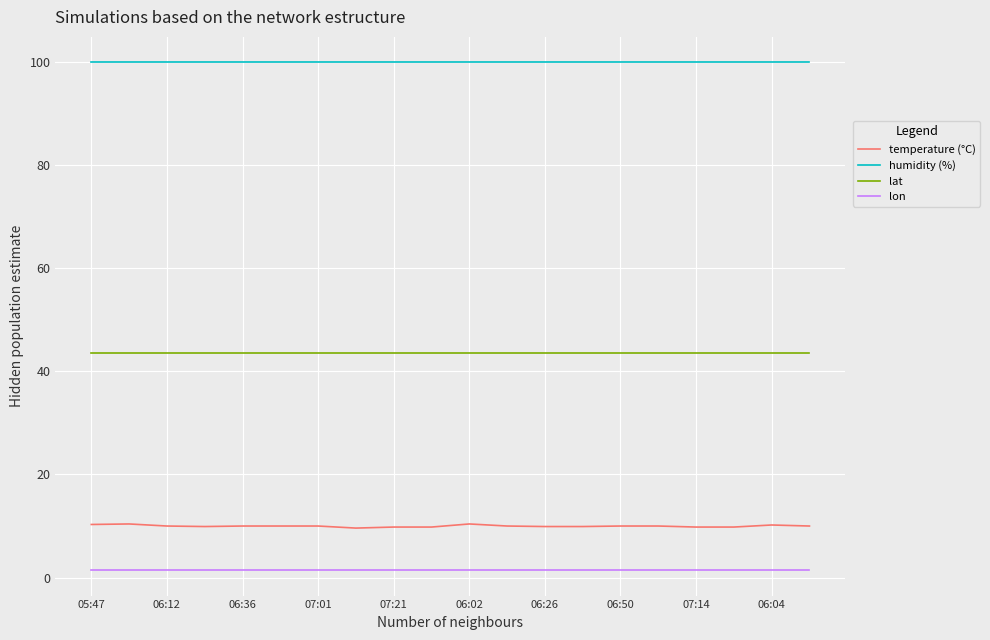

True or false: lat and humidity (%) cross at least once.

False